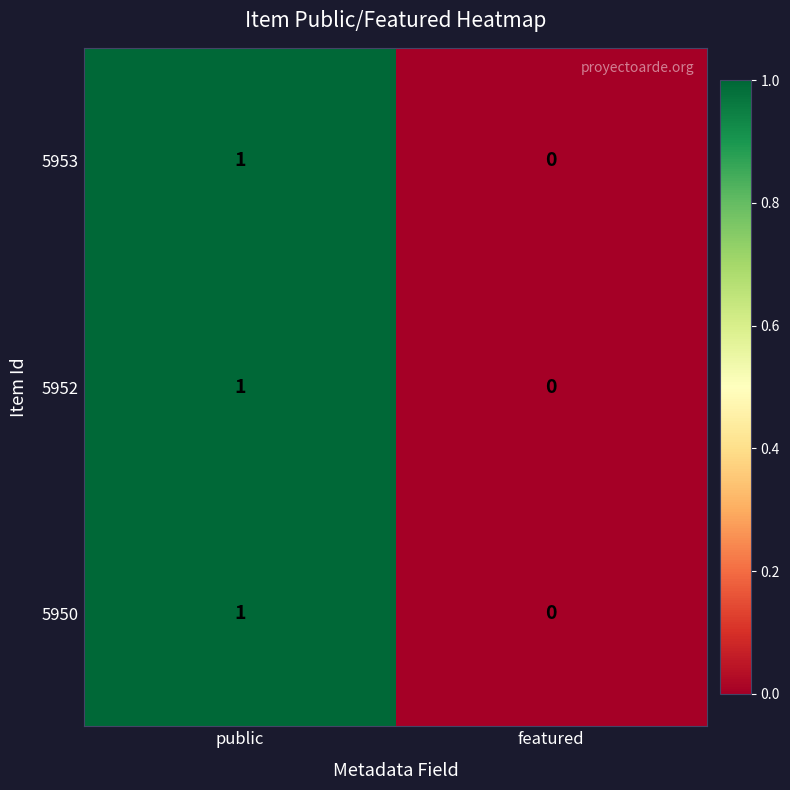

At which label does 5952 reach its minimum?

featured